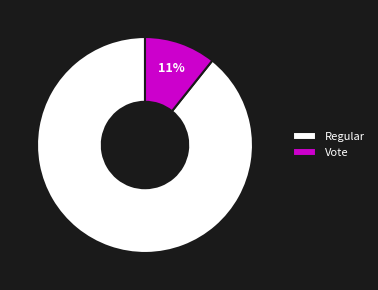

Do Vote and Regular together represent more than half of the pie?

Yes